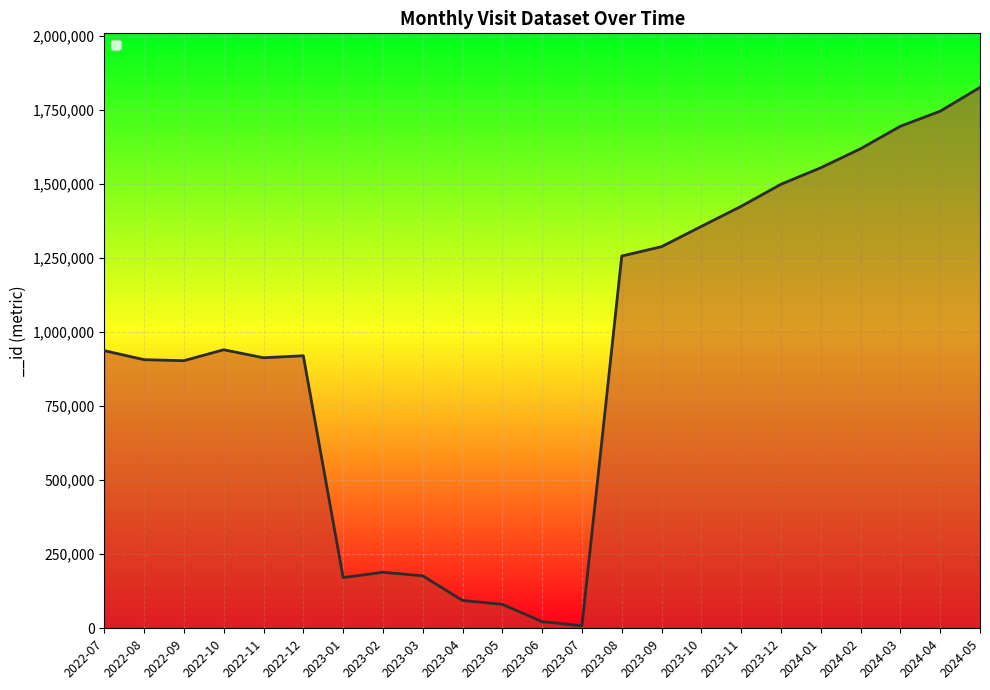

What position from the left is 2024-05?

23